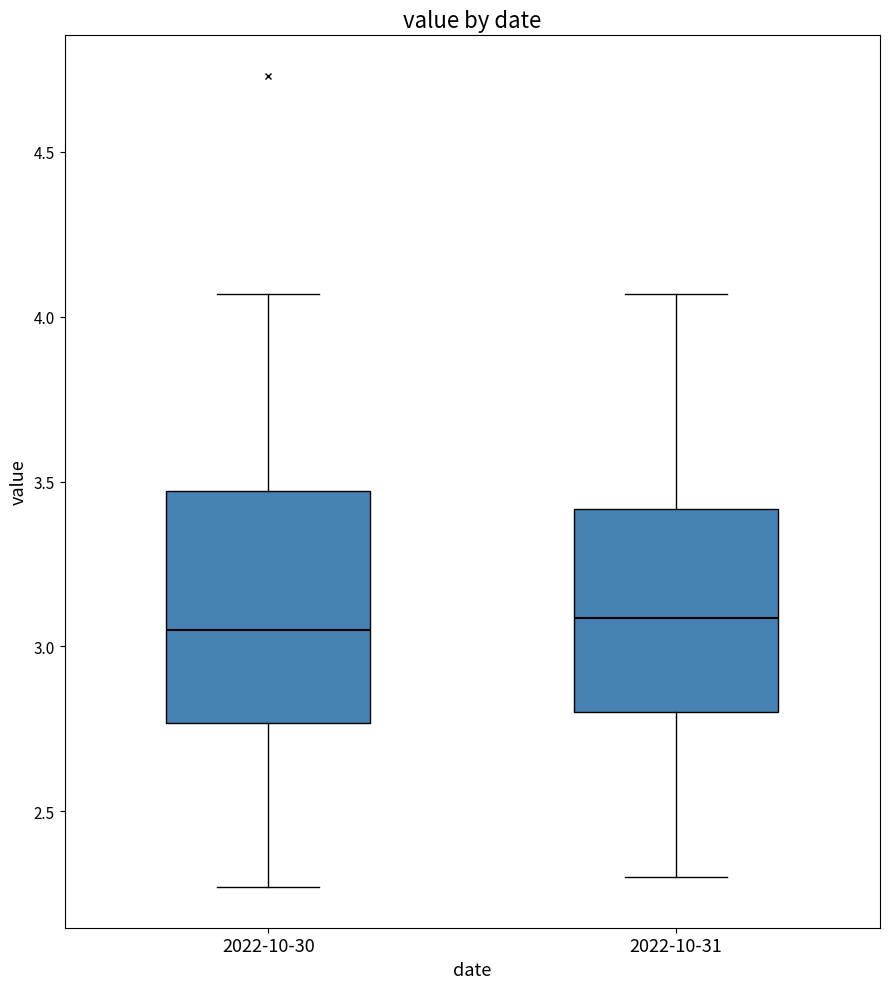

Reading left to right, read every box against the y-axis: the position of its median line, the range the box covers, and the ends of its whiskers. The values are not printed on the chart, so give them approximately, as read against the axis.

2022-10-30: median 3.05, box 2.75 to 3.45, whiskers 2.25 to 4.05
2022-10-31: median 3.10, box 2.80 to 3.40, whiskers 2.30 to 4.05